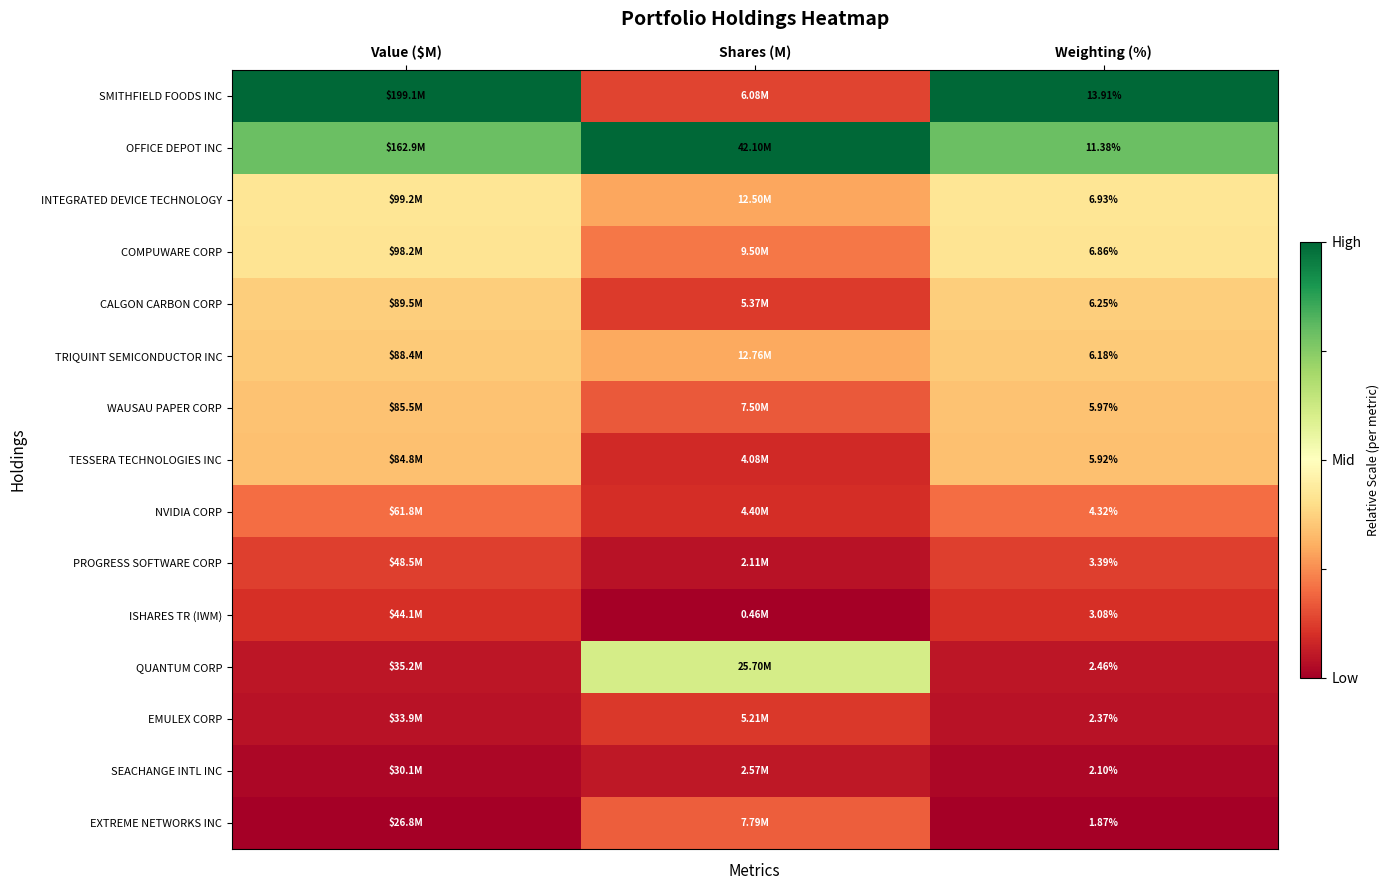

At Weighting (%), list the series in order from largest to smallest.

SMITHFIELD FOODS INC, OFFICE DEPOT INC, INTEGRATED DEVICE TECHNOLOGY, COMPUWARE CORP, CALGON CARBON CORP, TRIQUINT SEMICONDUCTOR INC, WAUSAU PAPER CORP, TESSERA TECHNOLOGIES INC, NVIDIA CORP, PROGRESS SOFTWARE CORP, ISHARES TR (IWM), QUANTUM CORP, EMULEX CORP, SEACHANGE INTL INC, EXTREME NETWORKS INC